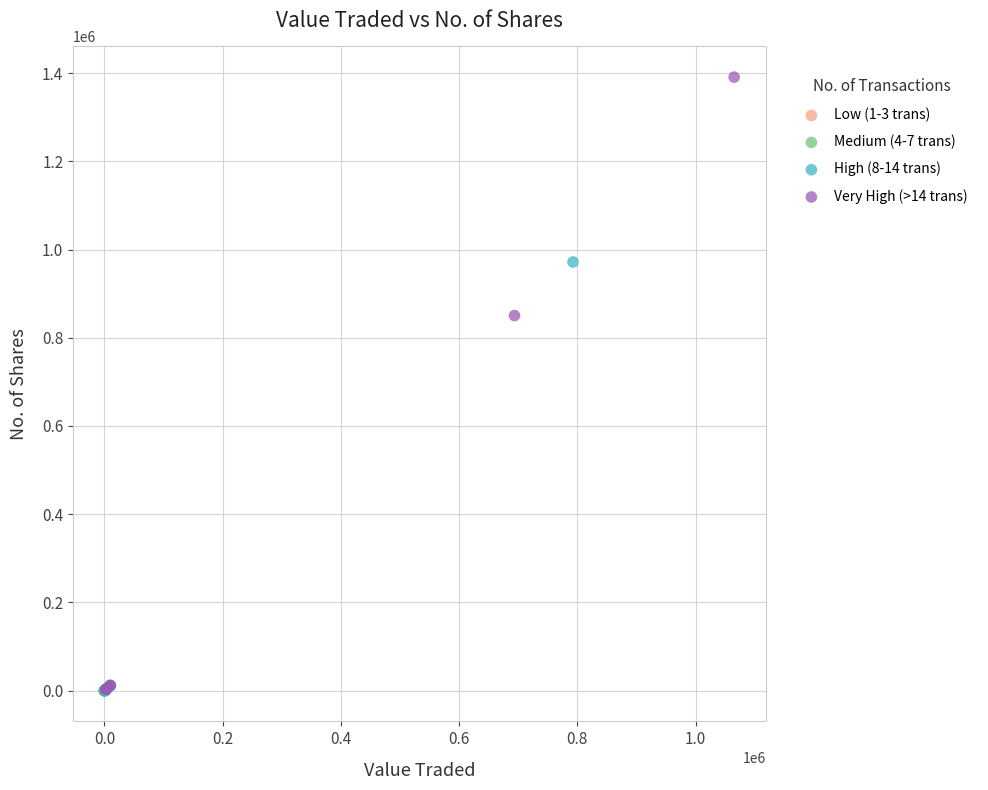

Which series has the largest Y range (max minus min)?

Very High (>14 trans)